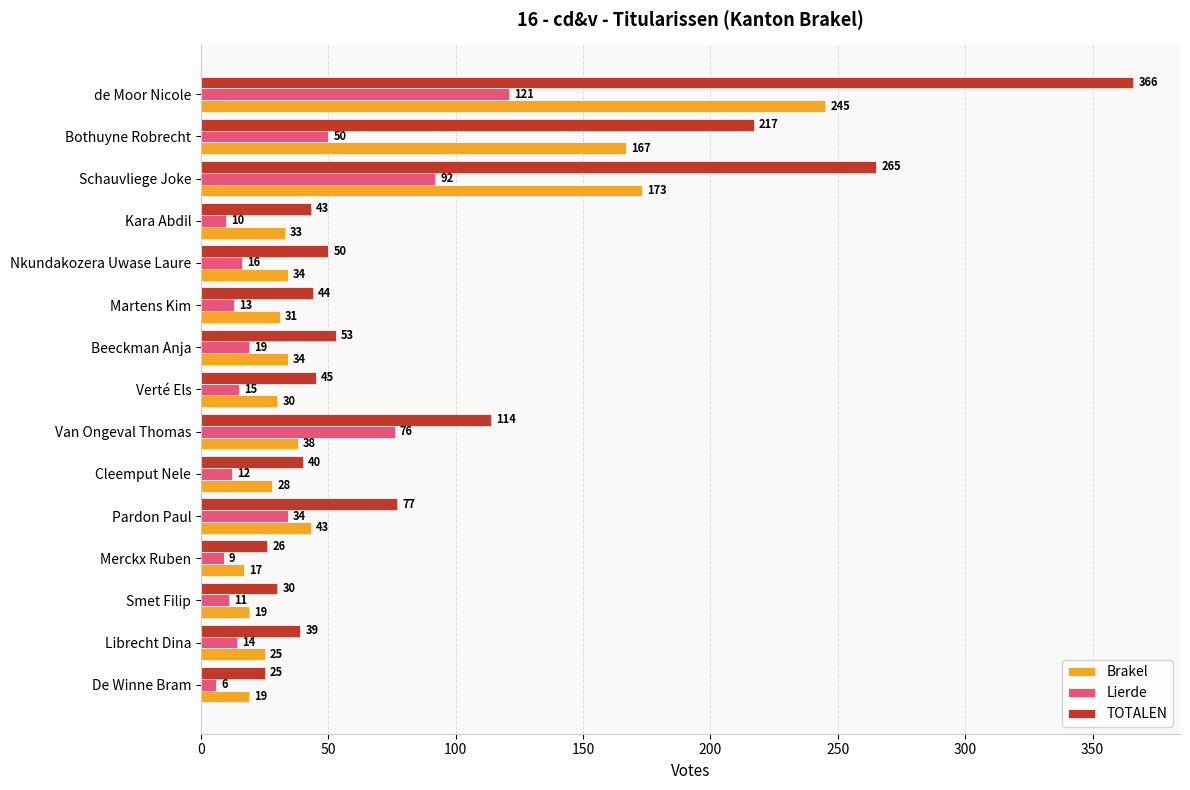

Which series has the largest range (max minus min)?

TOTALEN